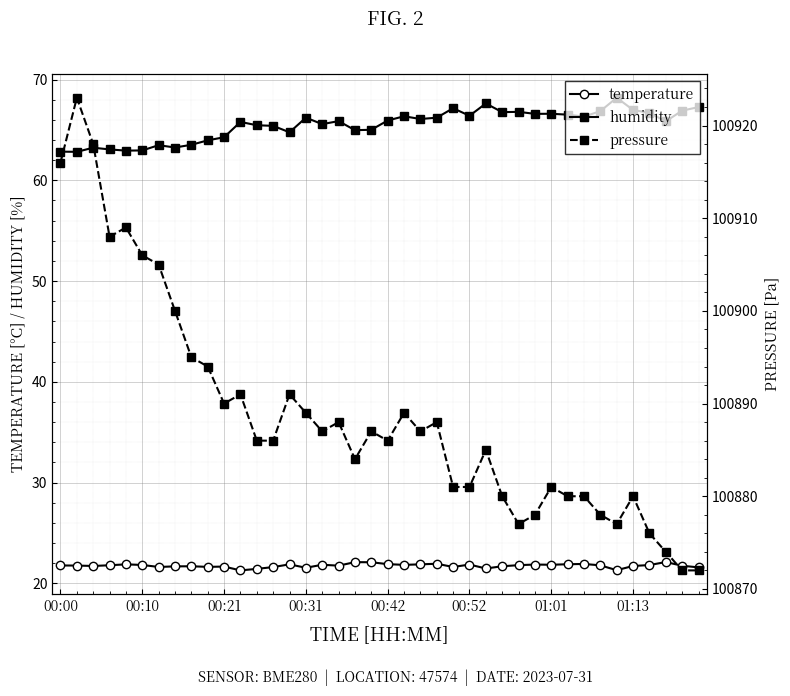

True or false: temperature has more than 0 interior local peaks.

True